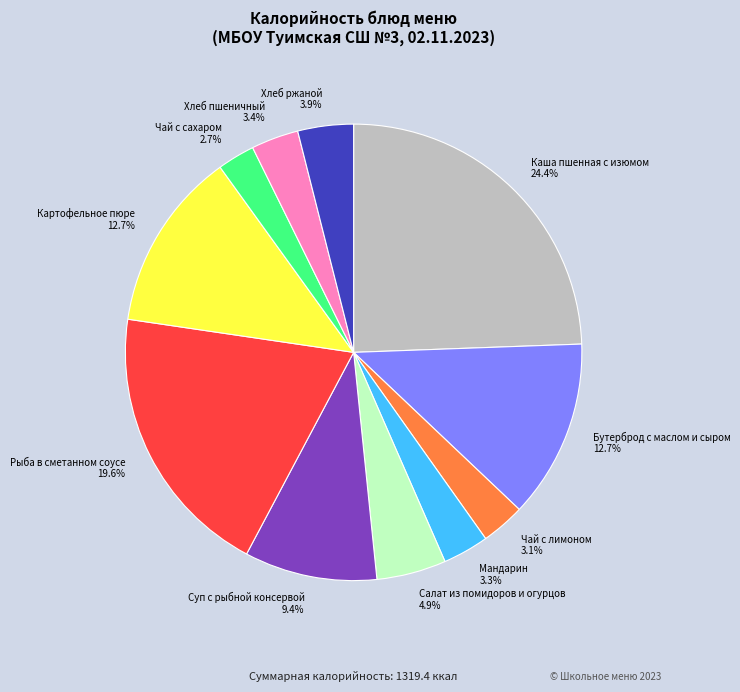

True or false: Салат из помидоров и огурцов accounts for 5% of the total.

True